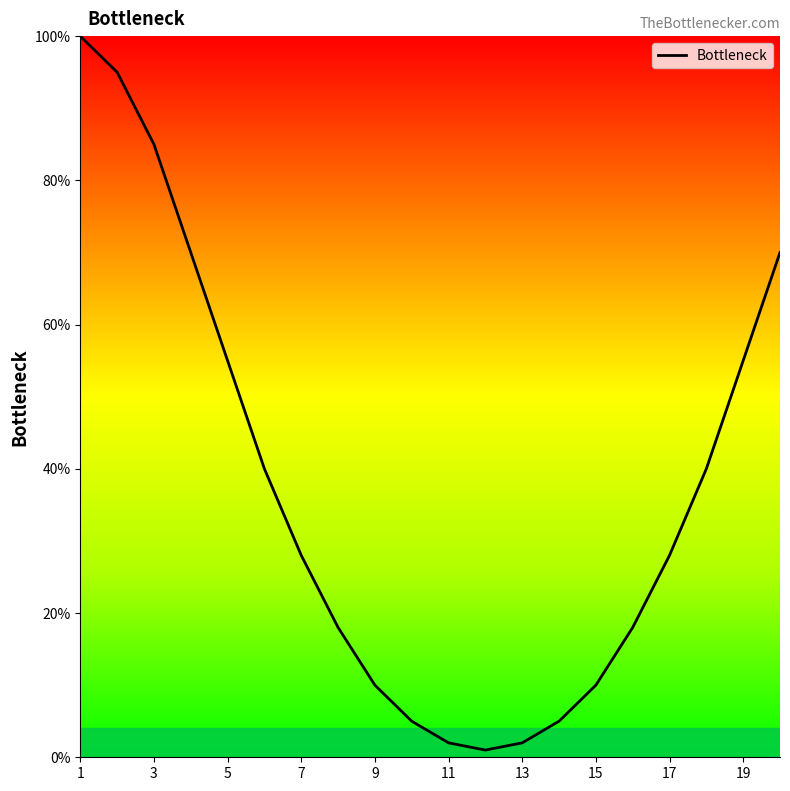

Reading right to left, list all the values displayed in this chart.

70	55	40	28	18	10	5	2	1	2	5	10	18	28	40	55	70	85	95	100